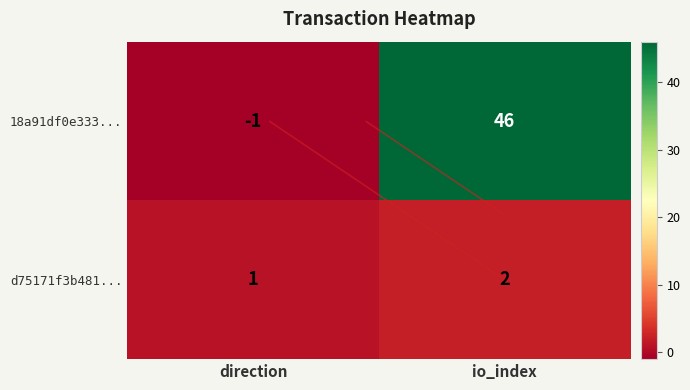

Count the 18a91df0e333... values in the range -1 to 46.

2